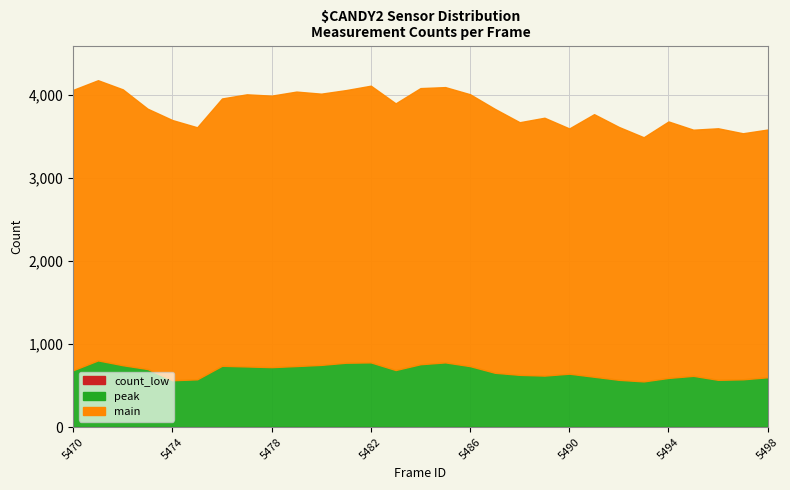

Rank the series by their average value, from highest to lowest.

main, peak, count_low